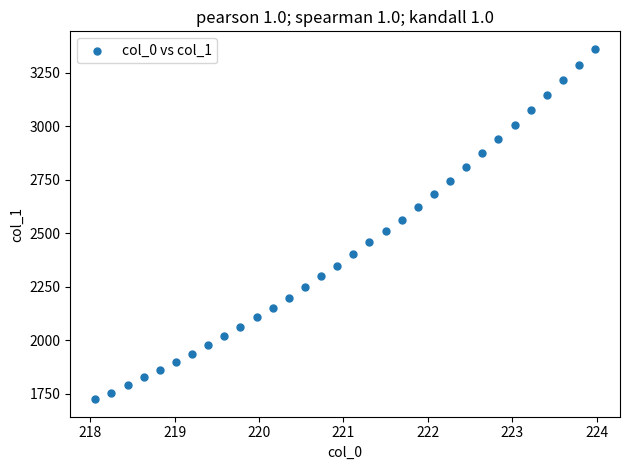

What is the range of X values (max minus min)?

5.9